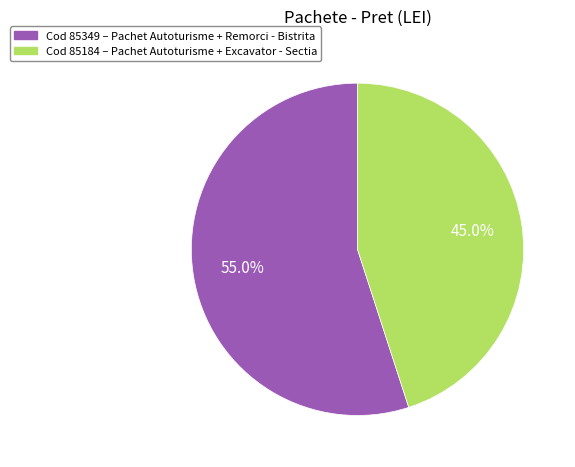

How many slices are in this pie chart?

2